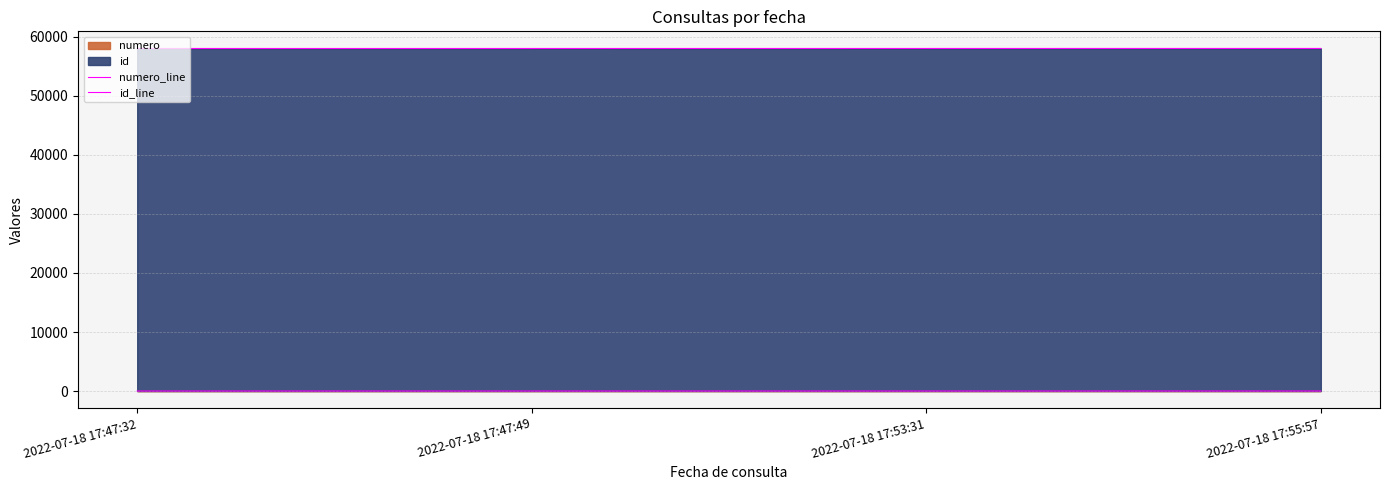

At which category is the sum across all series the highest?

2022-07-18 17:55:57